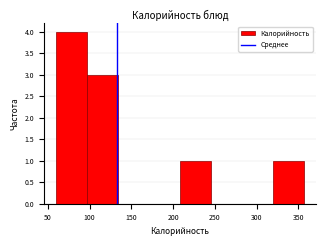

What is the height of the bar covering 210 to 245 on the x-axis? Neither the bar edges nor the heights are printed on the chart, so give them approximately, as read against the axes.

1